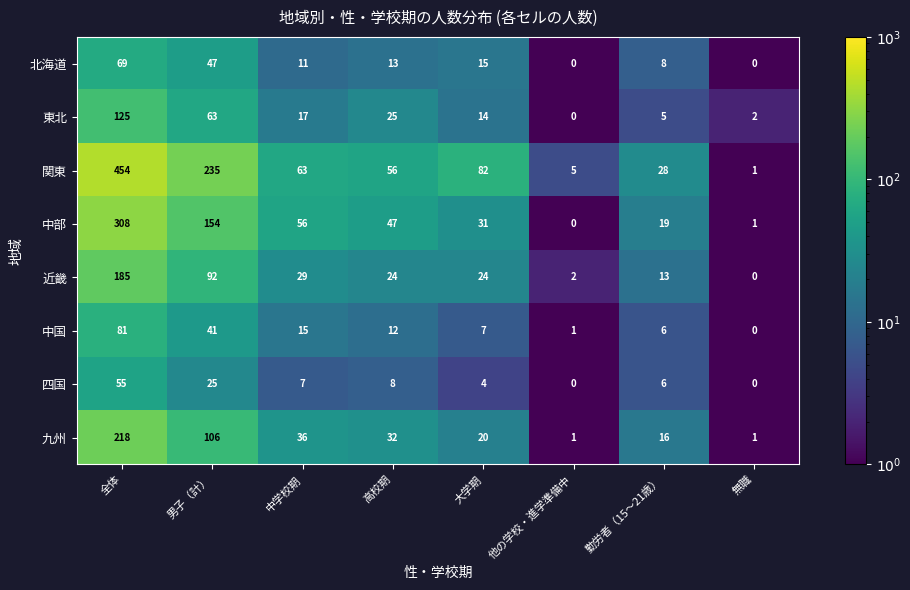

Rank the series by their maximum value, from highest to lowest.

関東, 中部, 九州, 近畿, 東北, 中国, 北海道, 四国